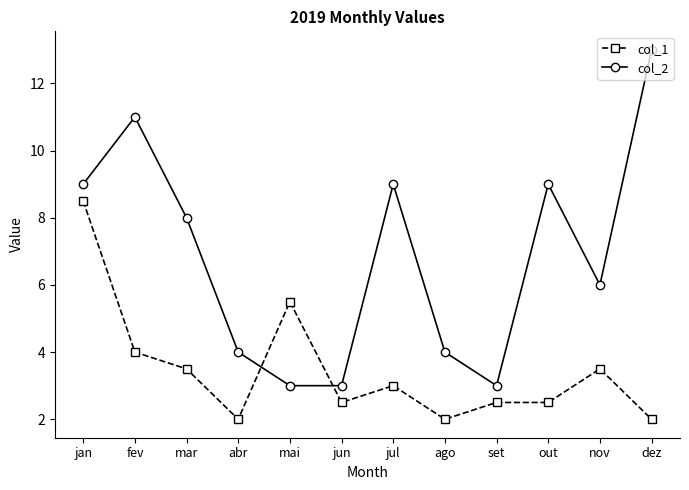

At how many categories does at least one series exceed 7?

6